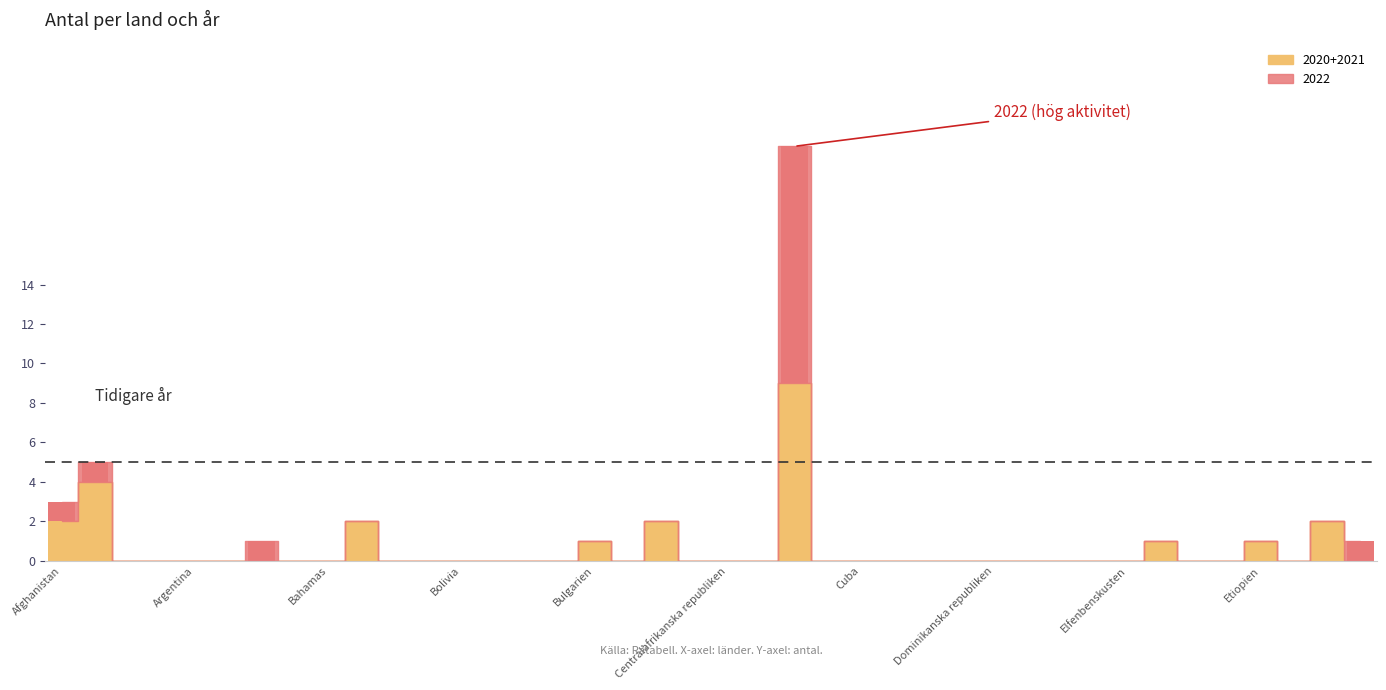

Is the value of 2020 at Burundi greater than the value of 2022 at Egypten?

Yes